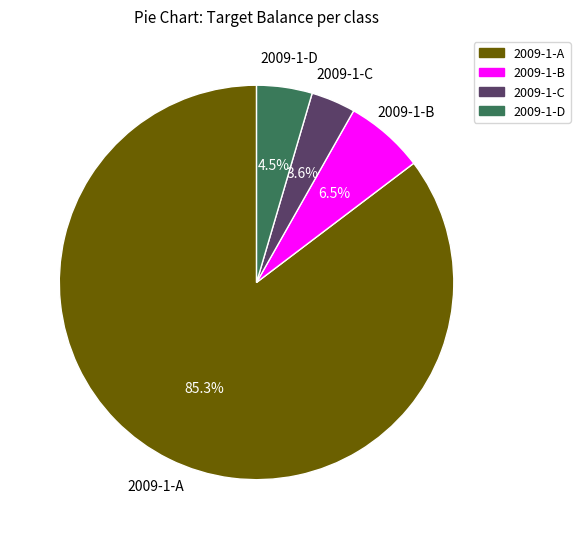

Between 2009-1-B and 2009-1-A, which is larger?

2009-1-A